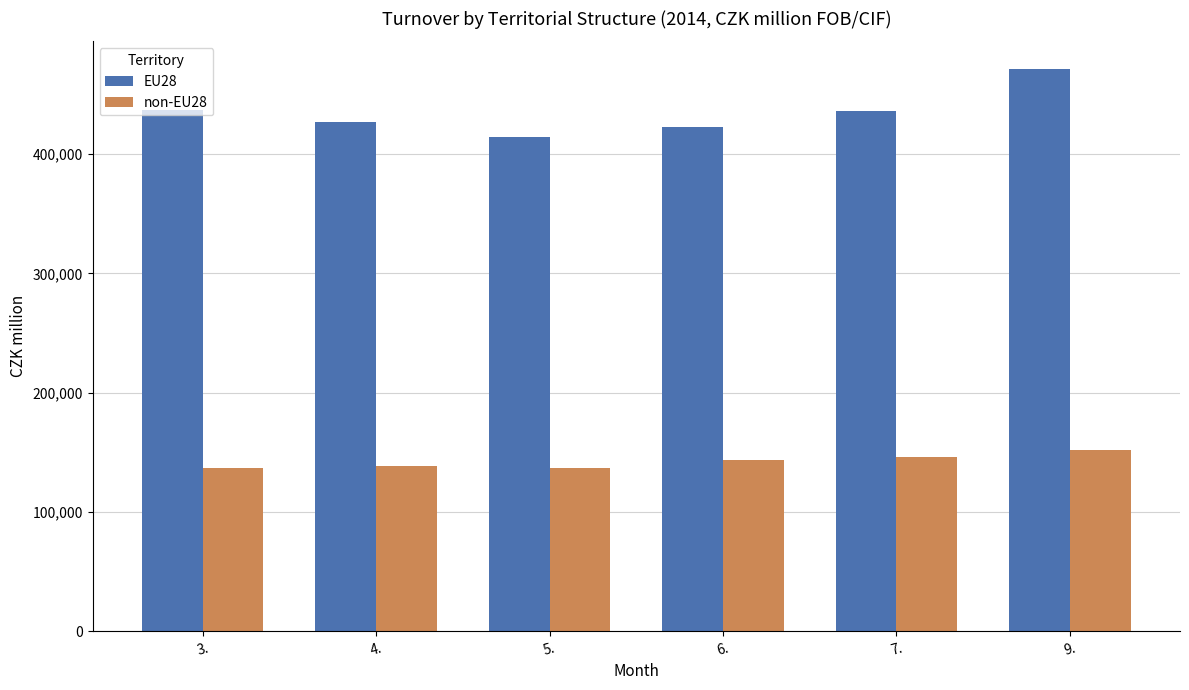

What is the highest value of the EU28 series?

470993